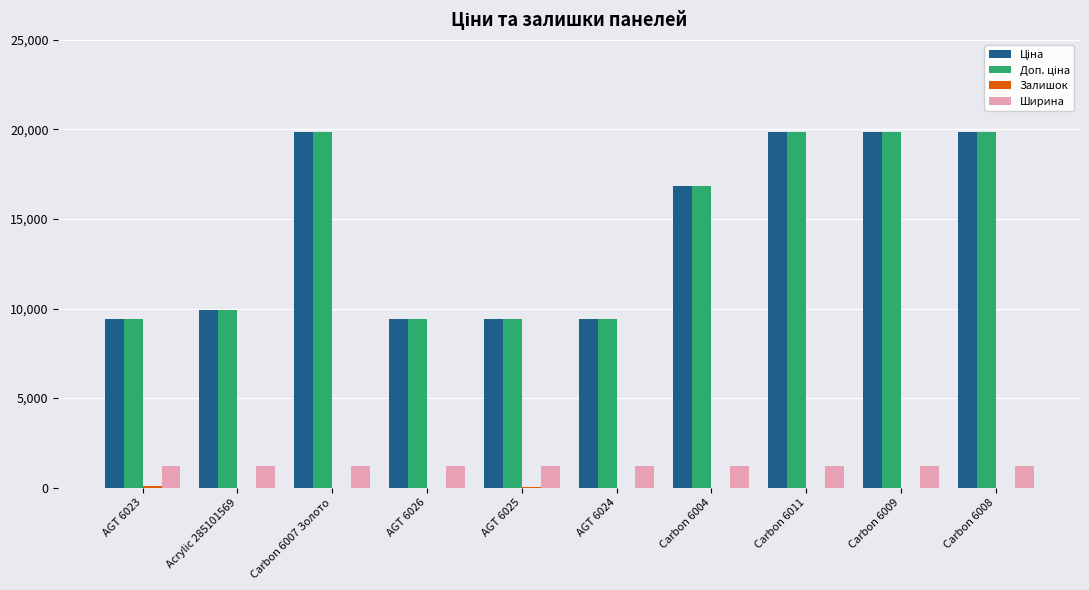

Is it true that Ширина equals 1220.0 at Acrylic 285101569?

True